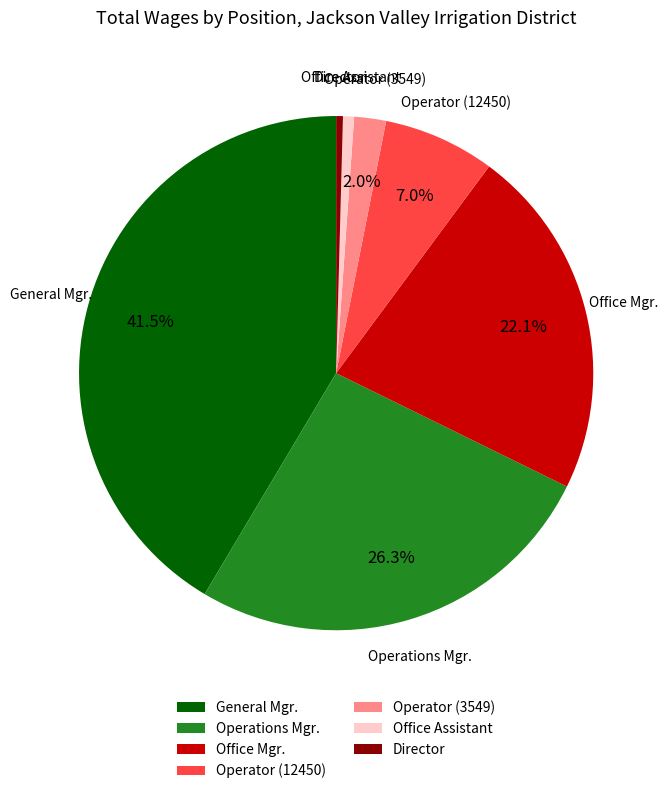

Is it true that Office Mgr. is 22% of the pie?

True